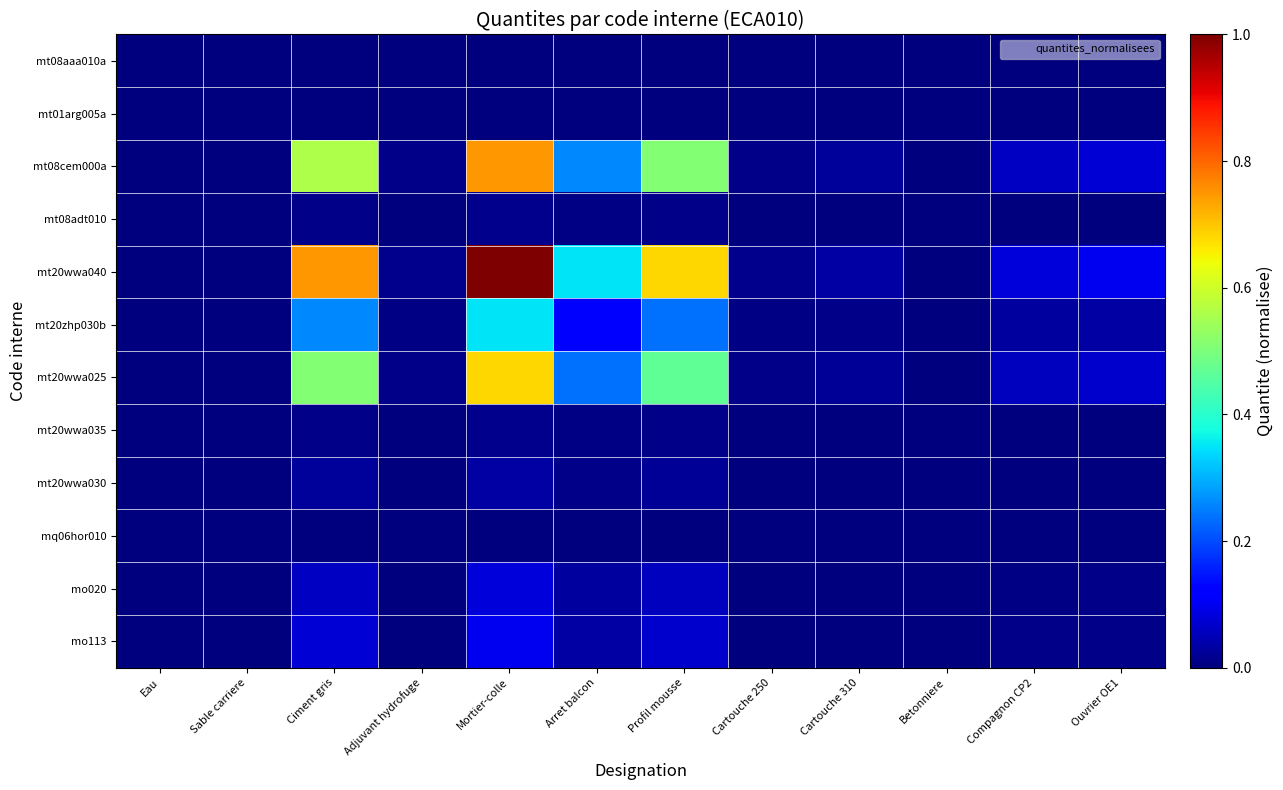

Rank the series at Sable carriere from lowest to highest value.

mt08aaa010a, mq06hor010, mt01arg005a, mt08adt010, mt20wwa035, mt20wwa030, mo020, mo113, mt20zhp030b, mt20wwa025, mt08cem000a, mt20wwa040